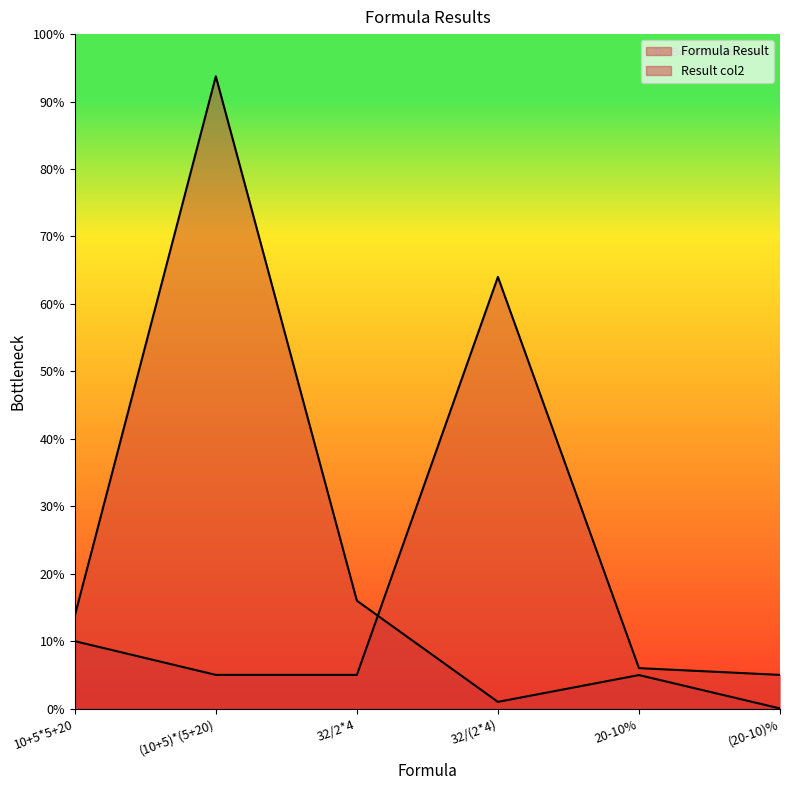

What position from the left is 32/2*4?

3